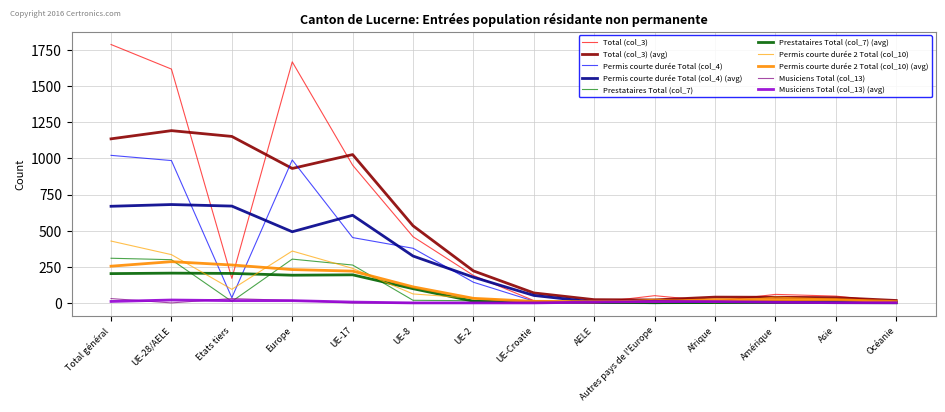

Which label corresponds to the largest value in the chart?

Total général